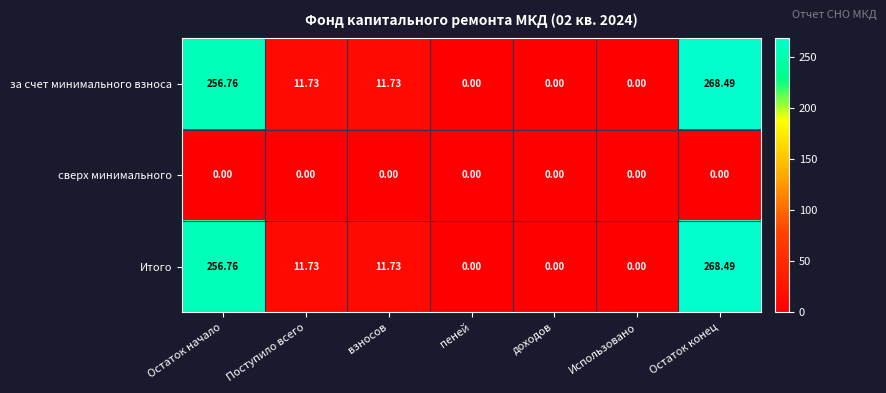

Count the number of data series in this chart.

3